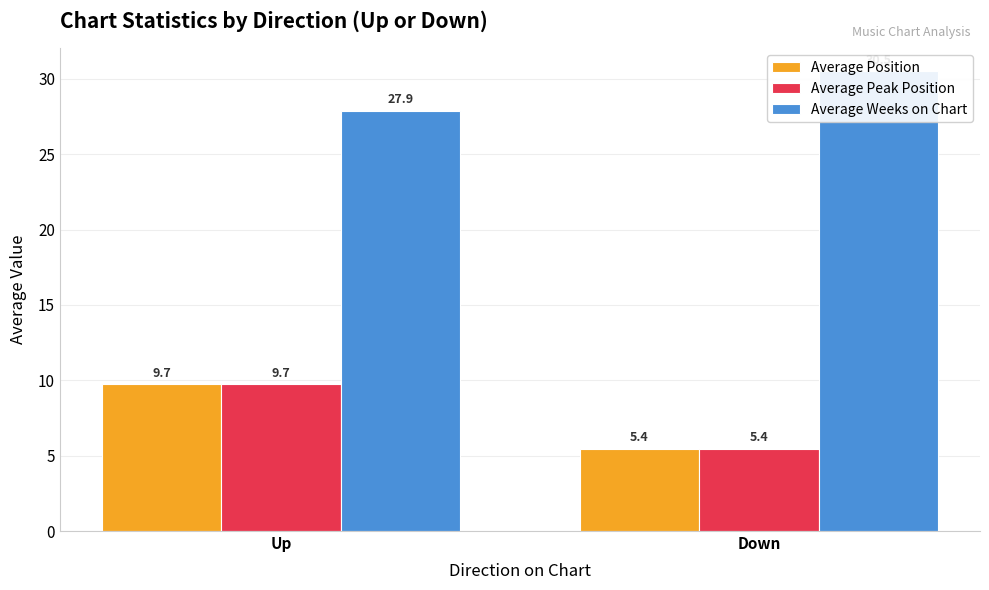

Is the value of Average Weeks on Chart at Down greater than the value of Average Peak Position at Up?

Yes